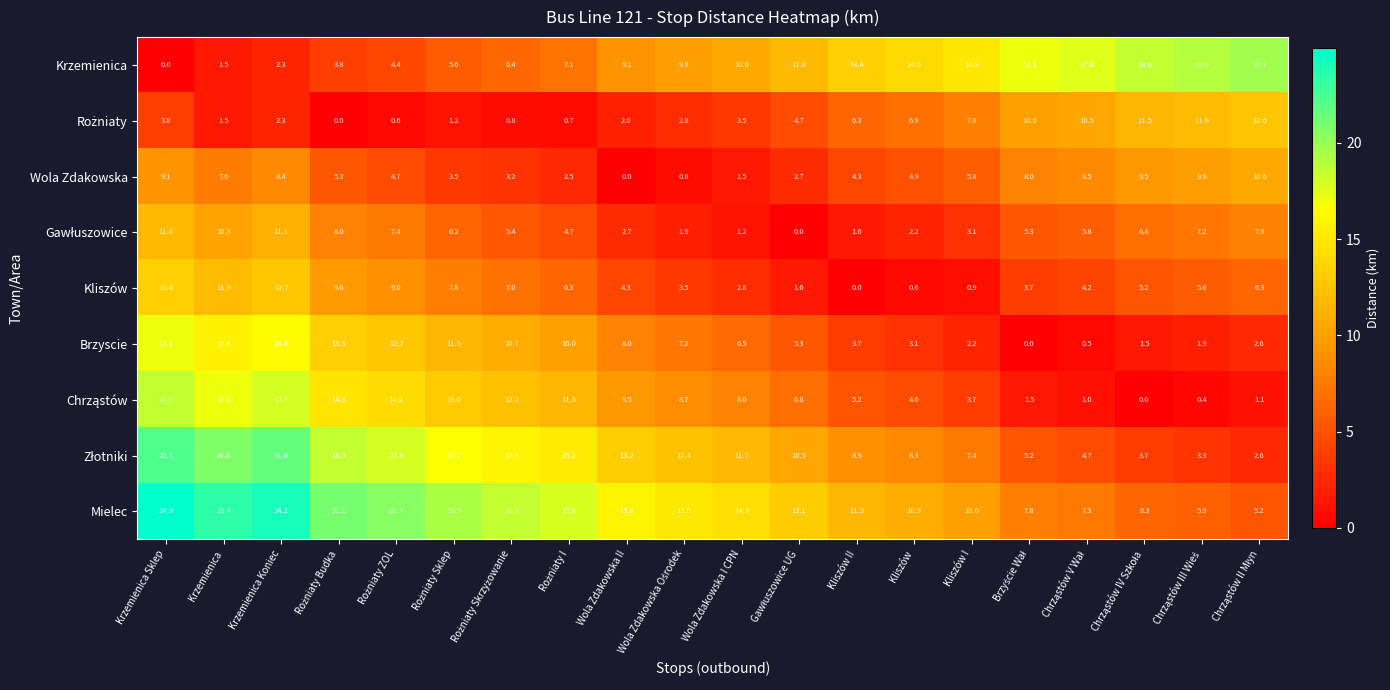

What is the difference between the second highest and second lowest values in the Brzyscie series?

15.9